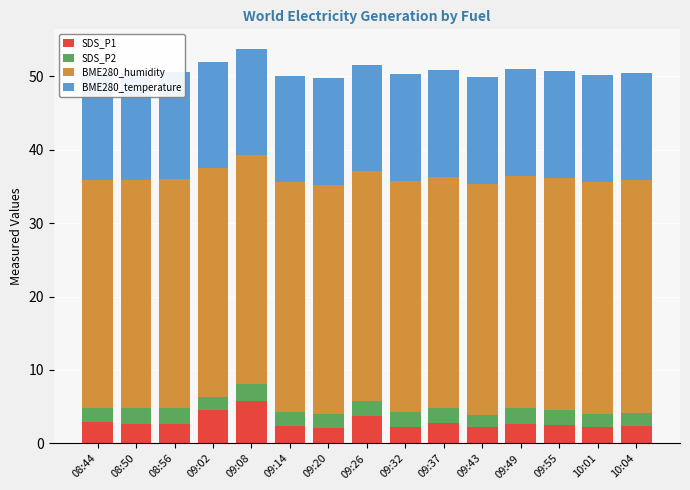

What is the sum of the SDS_P1 values at 09:49 and 08:44?

5.6